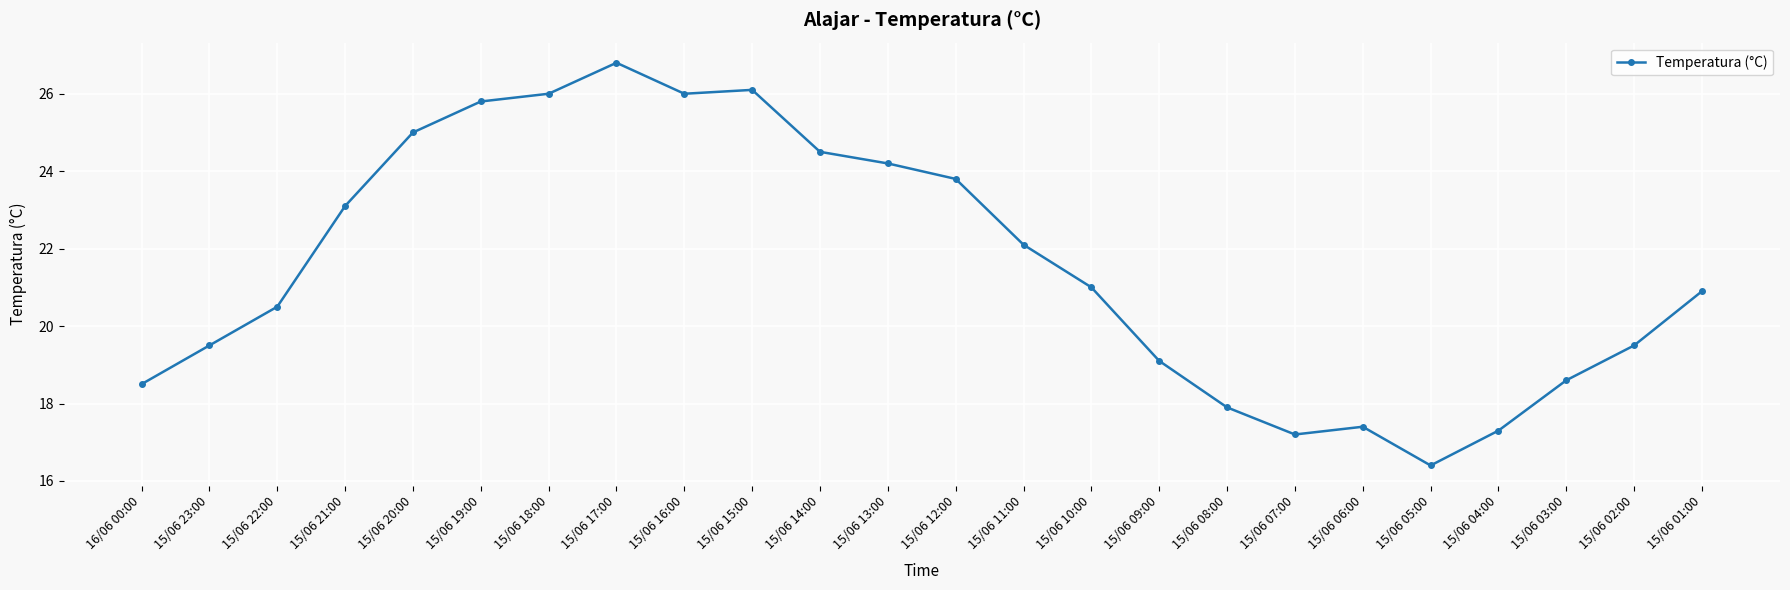

What is the value of the 1st point from the left?

18.5